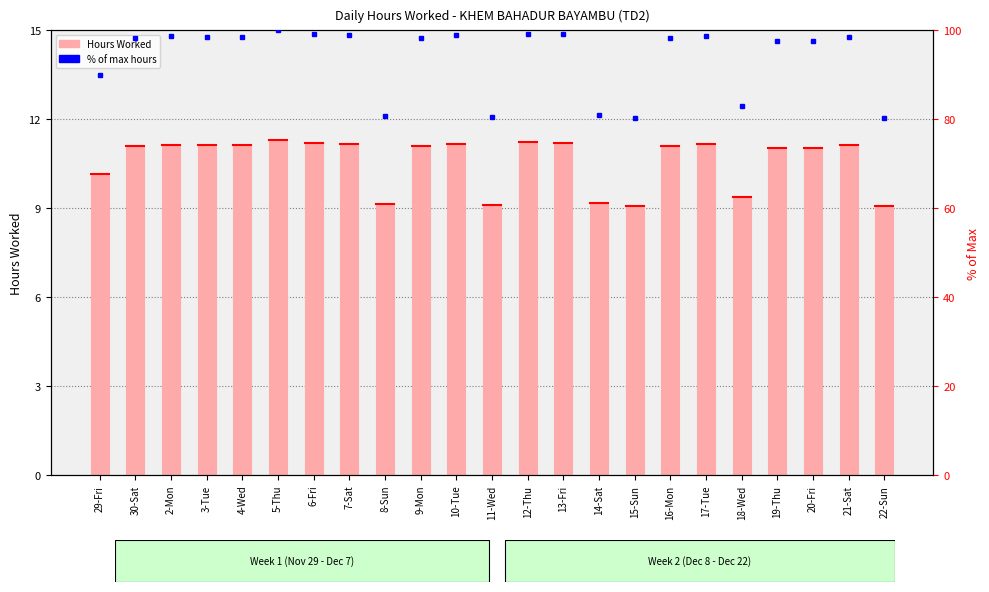

At which label does Hours Worked first exceed 11?

30-Sat